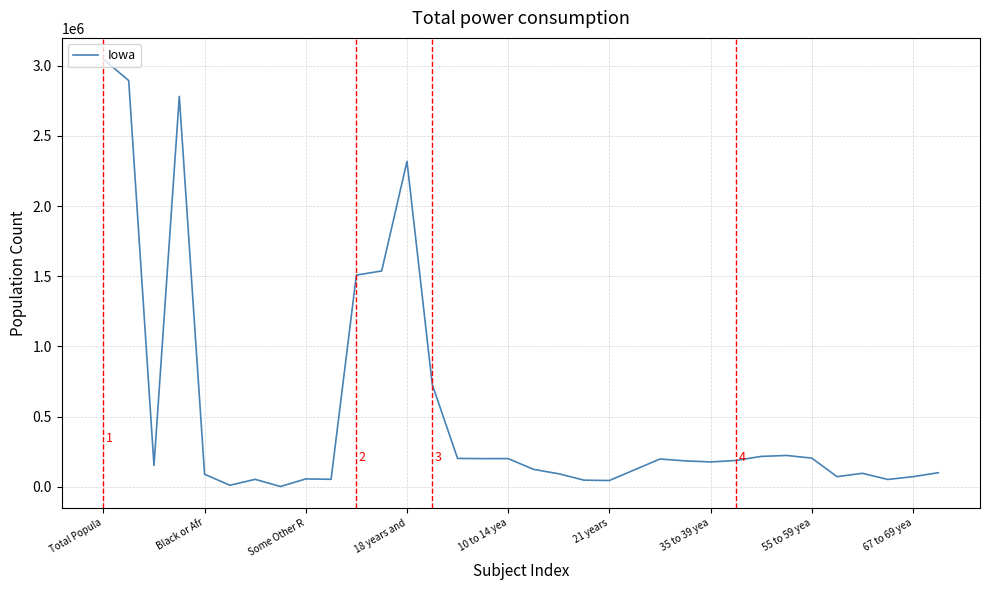

What is the greatest value displayed?

3046355